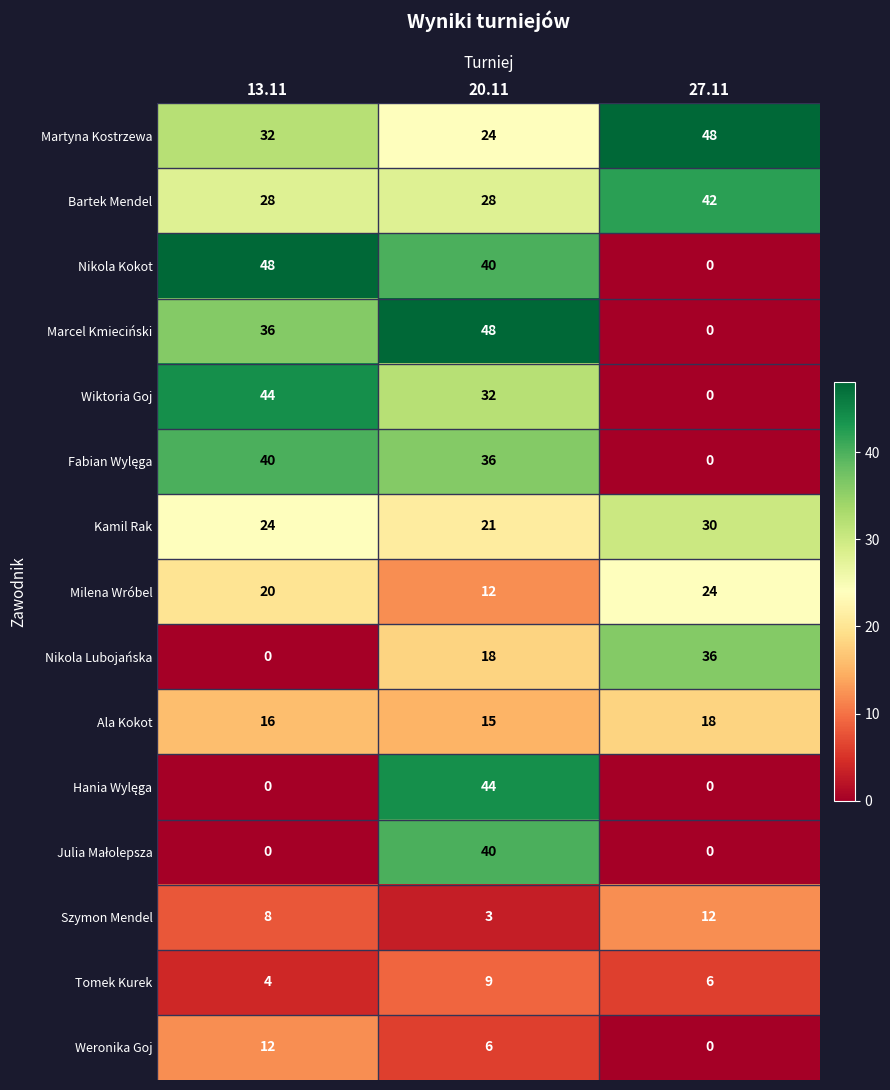

True or false: Nikola Kokot has a value of 48 at 13.11.

True